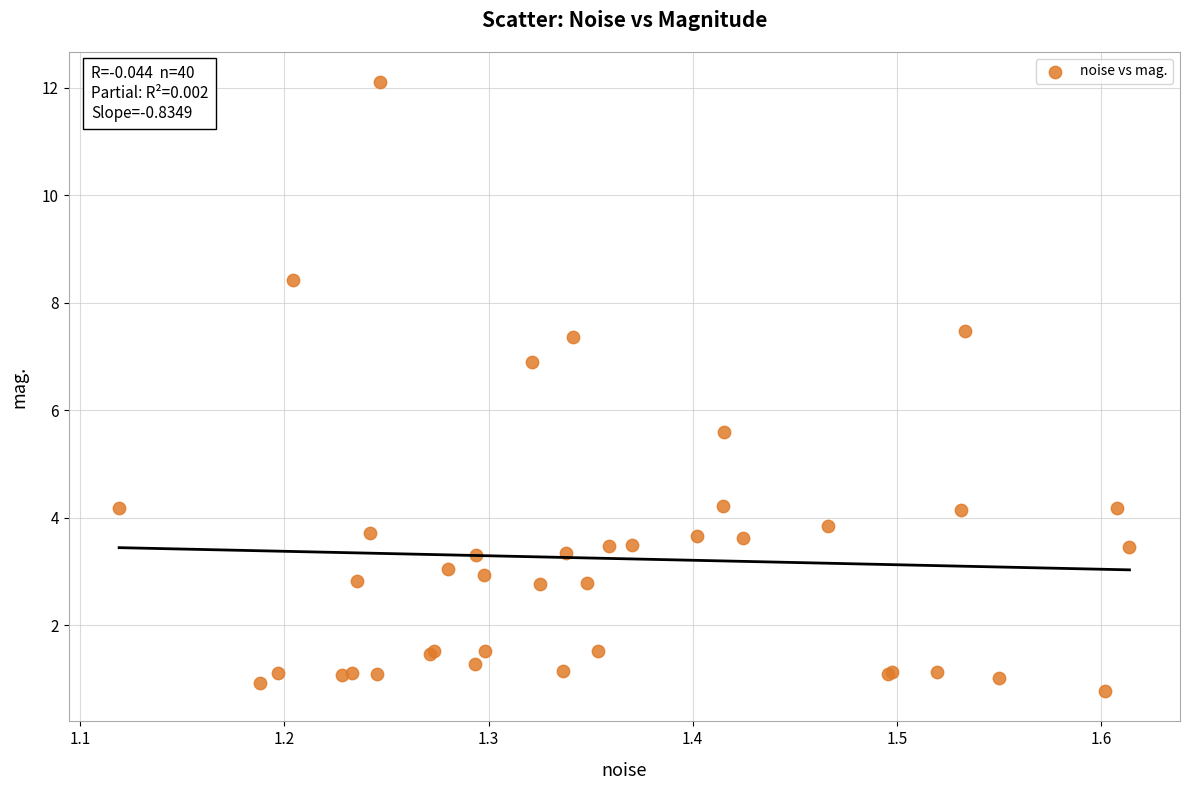

What Y value in the scatter plot is closest to 6?

5.6